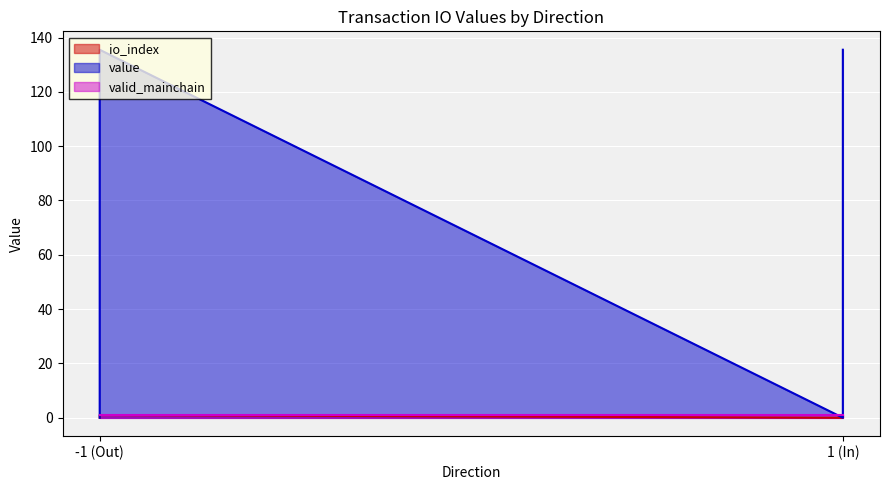

The value of value at -1 (Out) is 238.0. True or false?

False